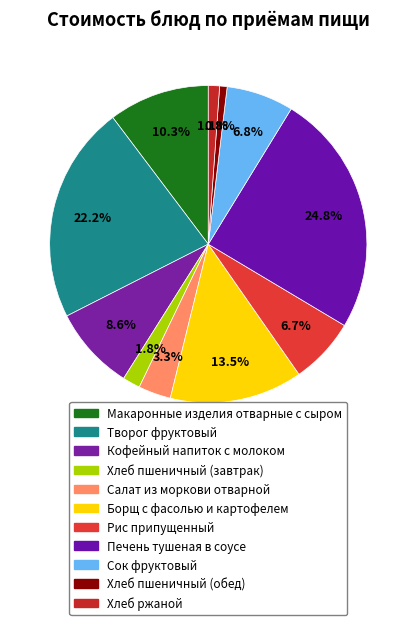

True or false: Макаронные изделия отварные с сыром accounts for 17% of the total.

False